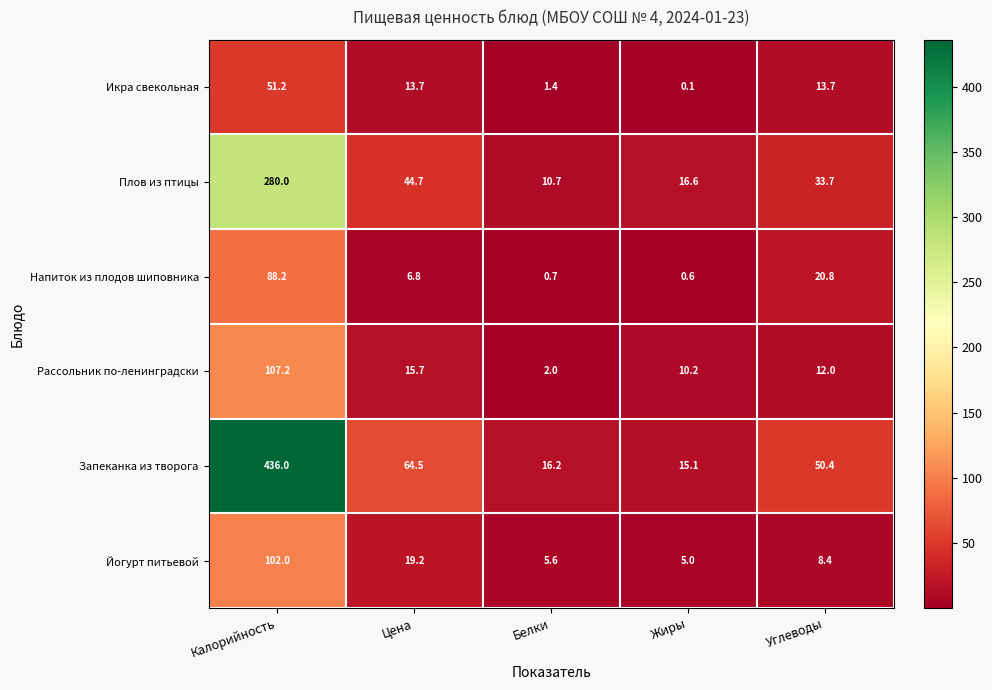

What is the spread (max minus min) of values at Белки?

15.5